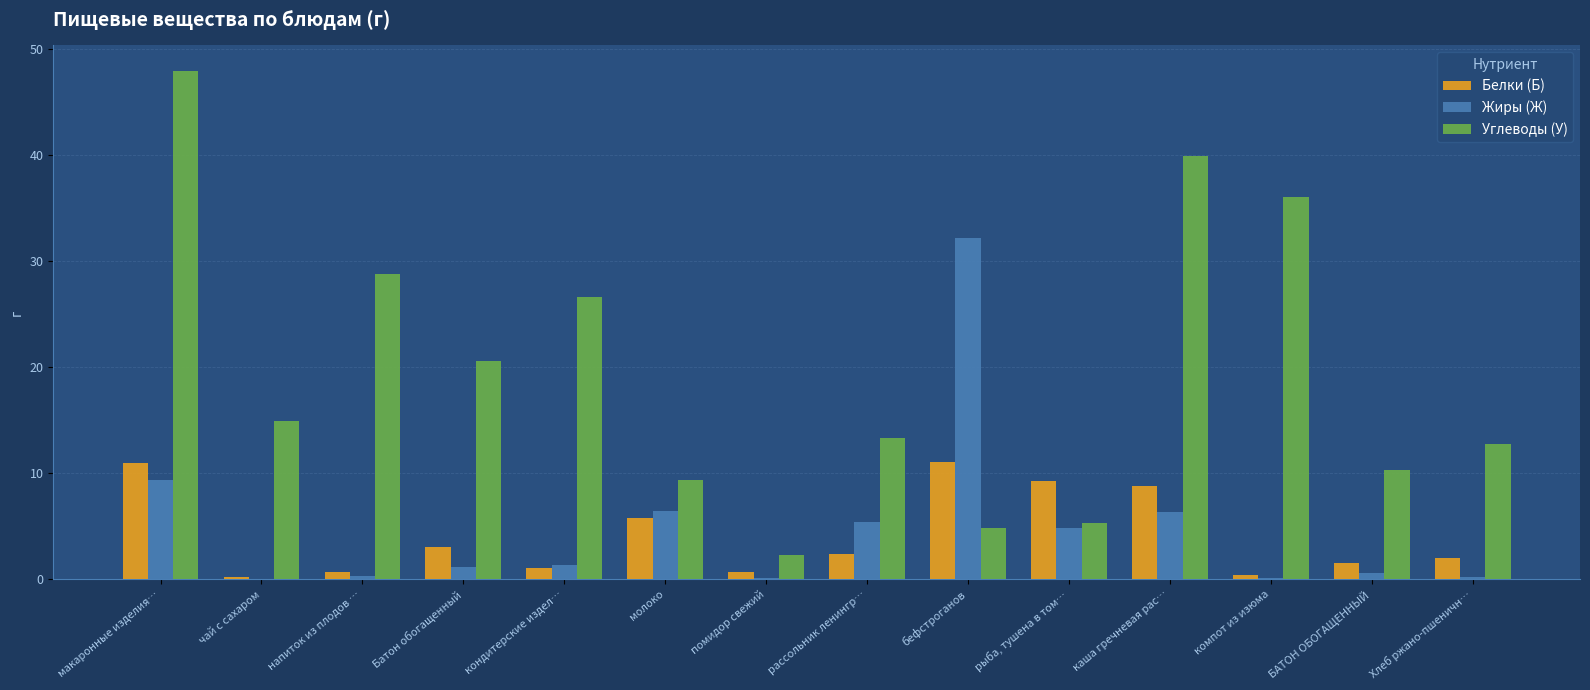

Which series changed the most between рассольник ленингр… and каша гречневая рас…?

Углеводы (У)